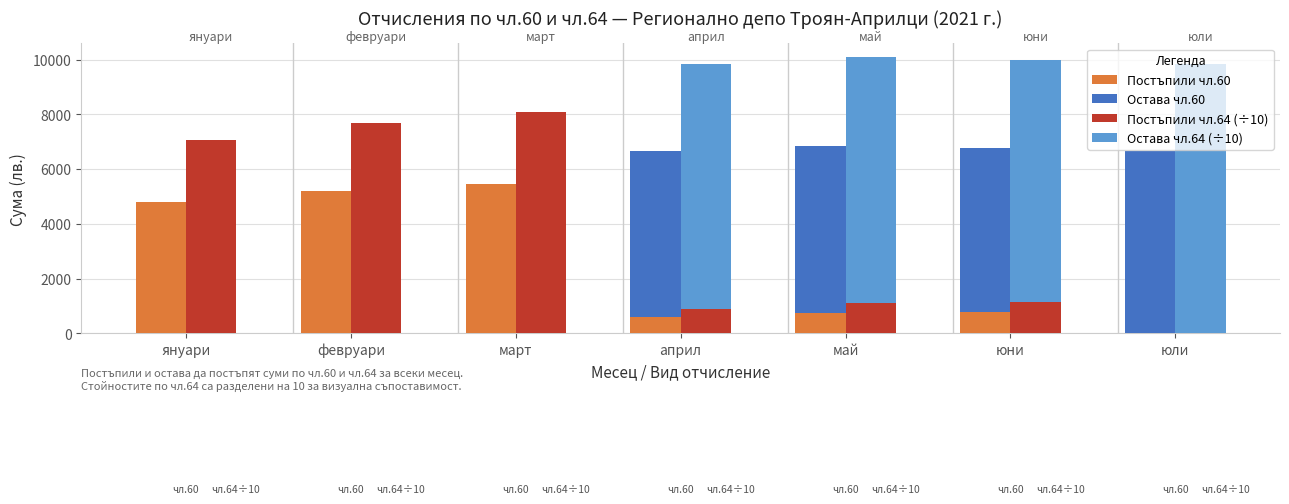

Are the bars grouped side by side (vs. stacked)?

Yes